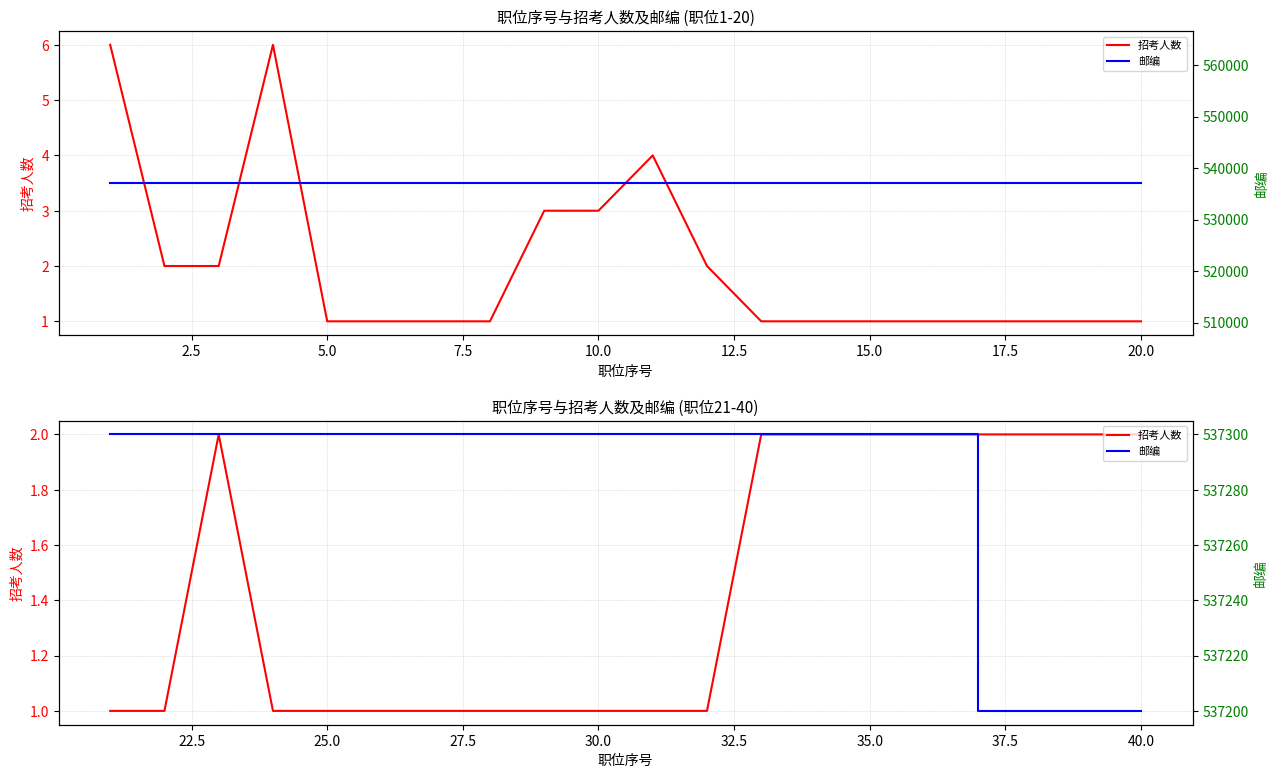

Which series has the widest spread of values?

邮编